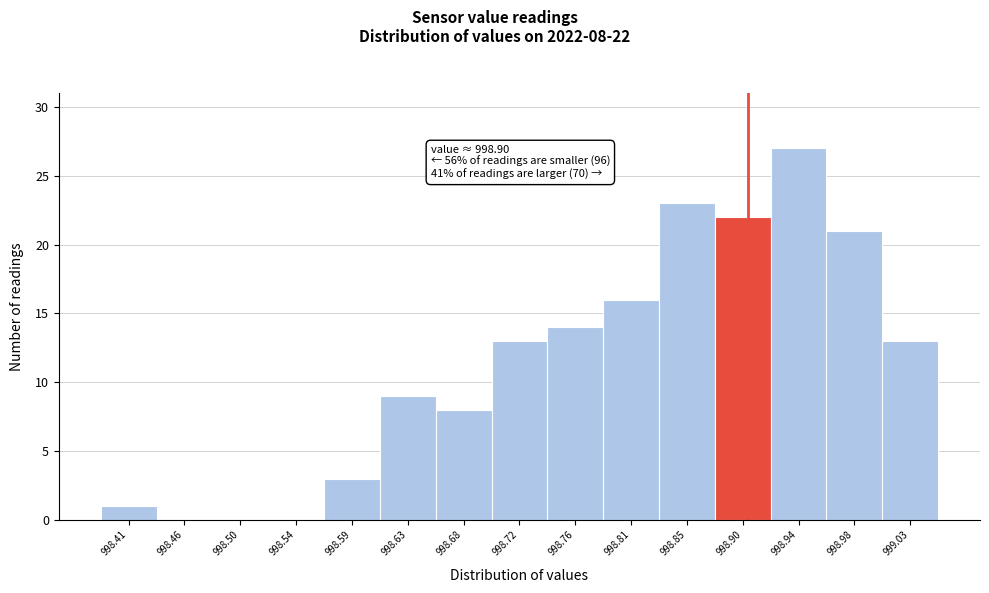

Which range on the x-axis has the tallest bar?

998.918 to 998.962